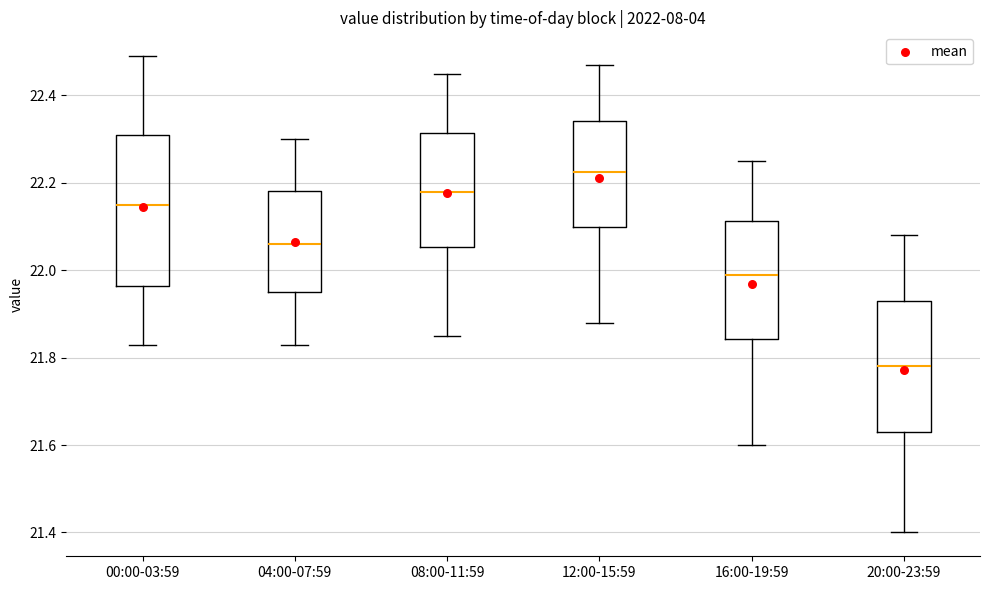

Reading left to right, read every box against the y-axis: the position of its median line, the range the box covers, and the ends of its whiskers. The values are not printed on the chart, so give them approximately, as read against the axis.

00:00-03:59: median 22.16, box 21.96 to 22.32, whiskers 21.84 to 22.50
04:00-07:59: median 22.06, box 21.96 to 22.18, whiskers 21.84 to 22.30
08:00-11:59: median 22.18, box 22.06 to 22.32, whiskers 21.86 to 22.46
12:00-15:59: median 22.22, box 22.10 to 22.34, whiskers 21.88 to 22.48
16:00-19:59: median 22.00, box 21.84 to 22.12, whiskers 21.60 to 22.26
20:00-23:59: median 21.78, box 21.64 to 21.94, whiskers 21.40 to 22.08